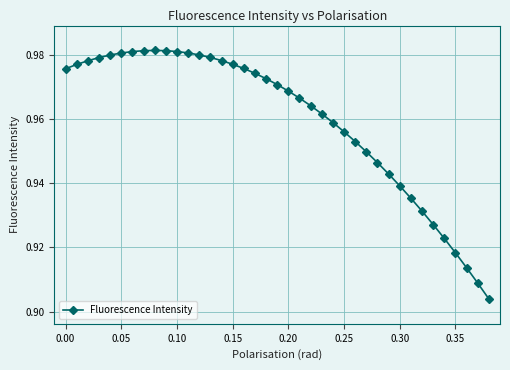

How many values are between 0 and 1?

39